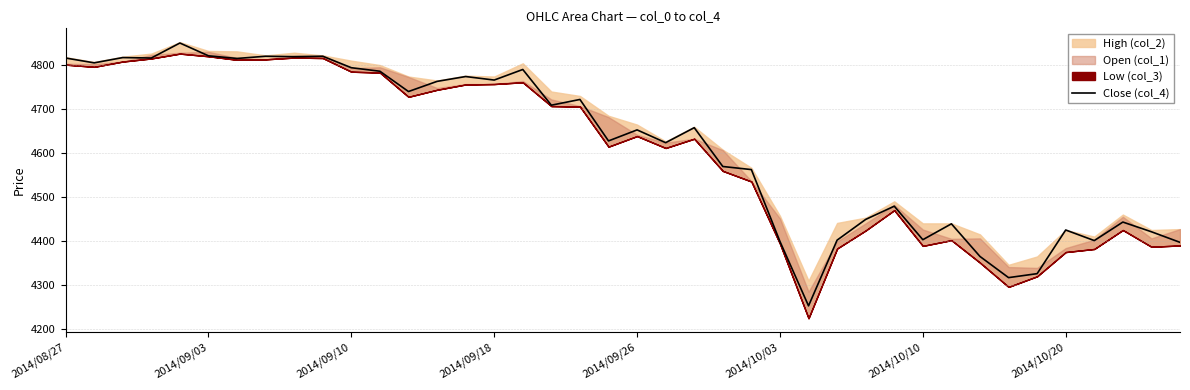

How many points are lower than both their immediate neighbors (excluding endpoints)?

13